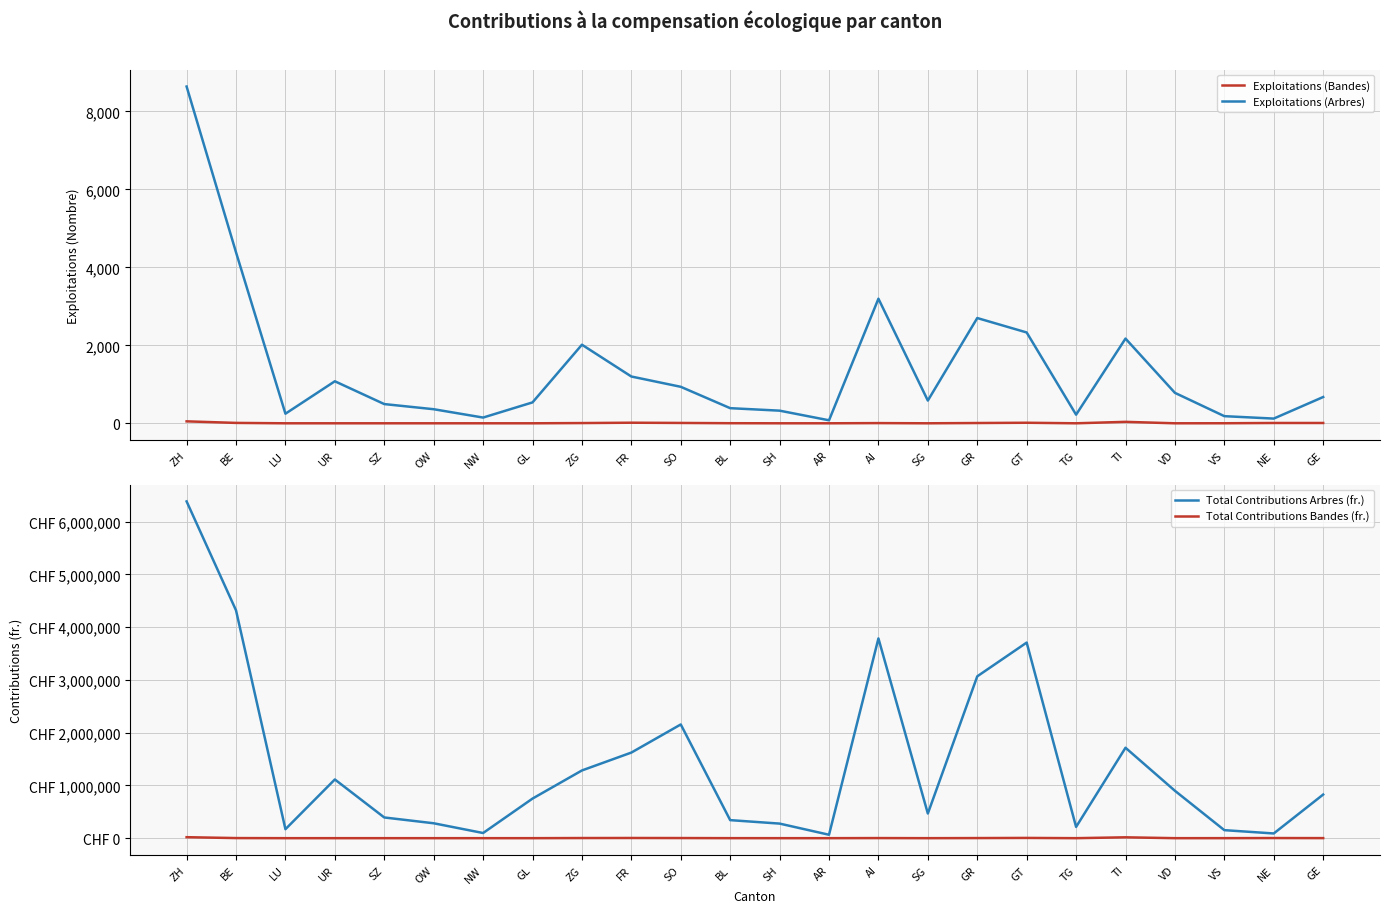

What is the spread (max minus min) of values at BL?

341938